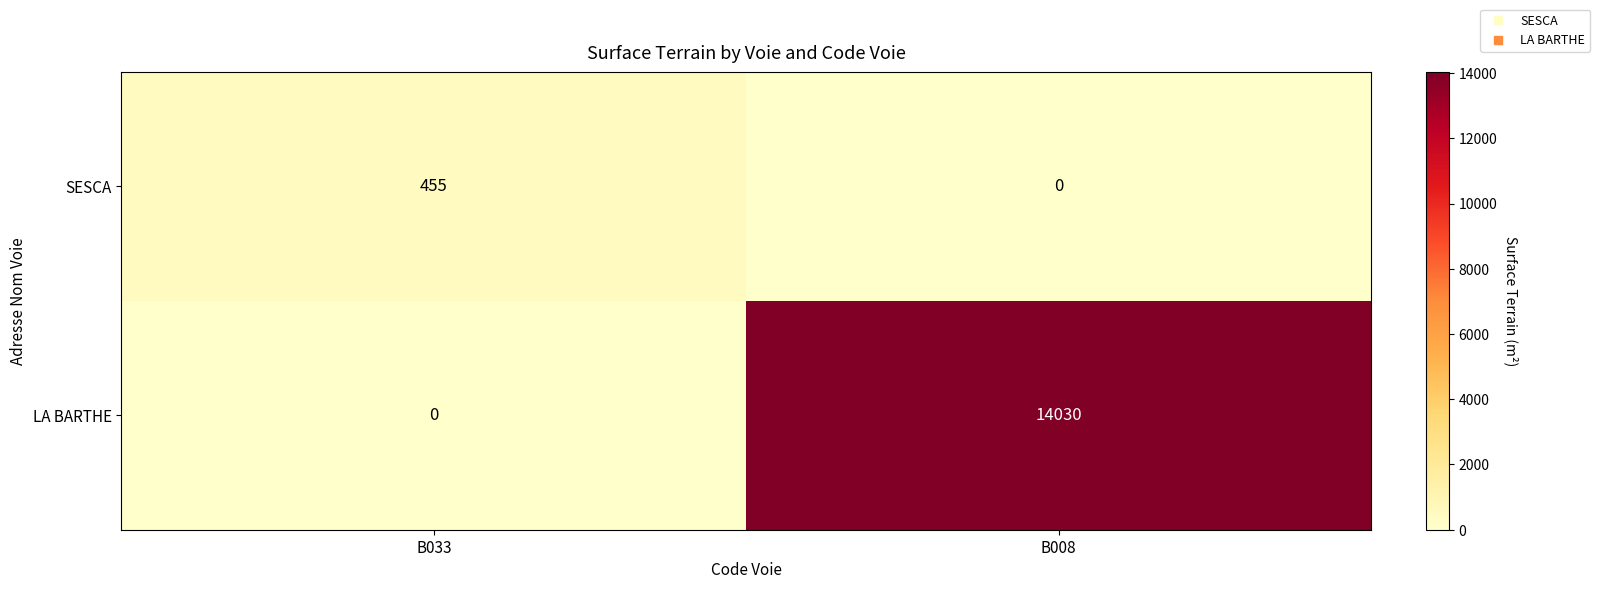

The value of SESCA at B008 is -298. True or false?

False